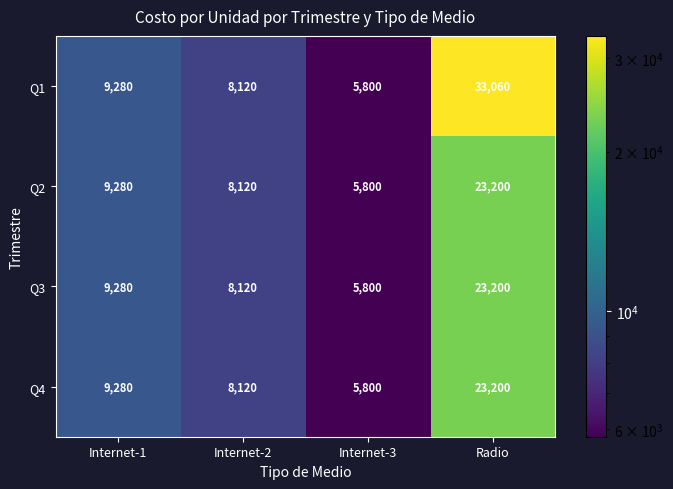

Which series has the largest range (max minus min)?

Q1